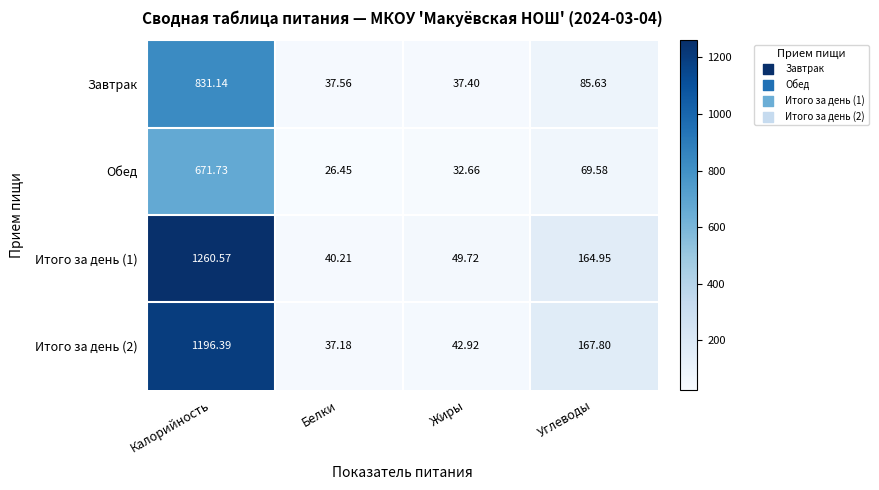

Which category has the highest value across all series?

Калорийность